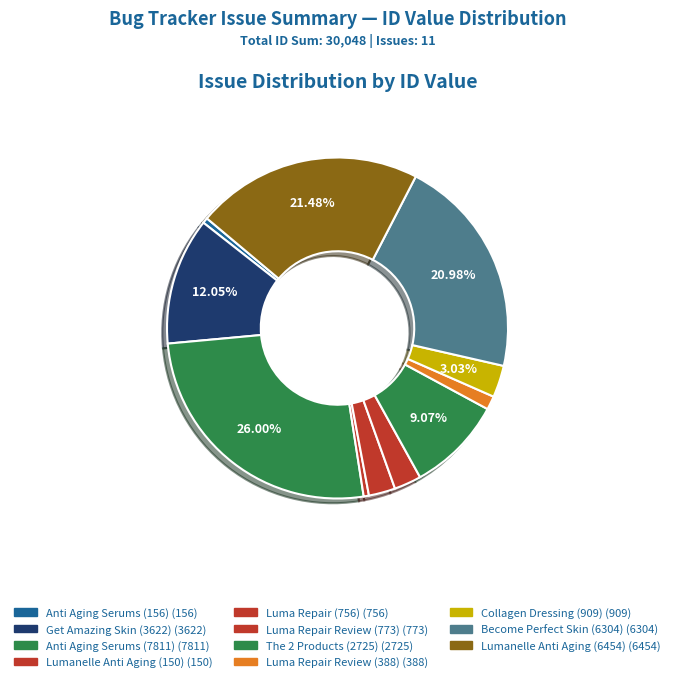

Does Anti Aging Serums (156) represent more than half of the total?

No